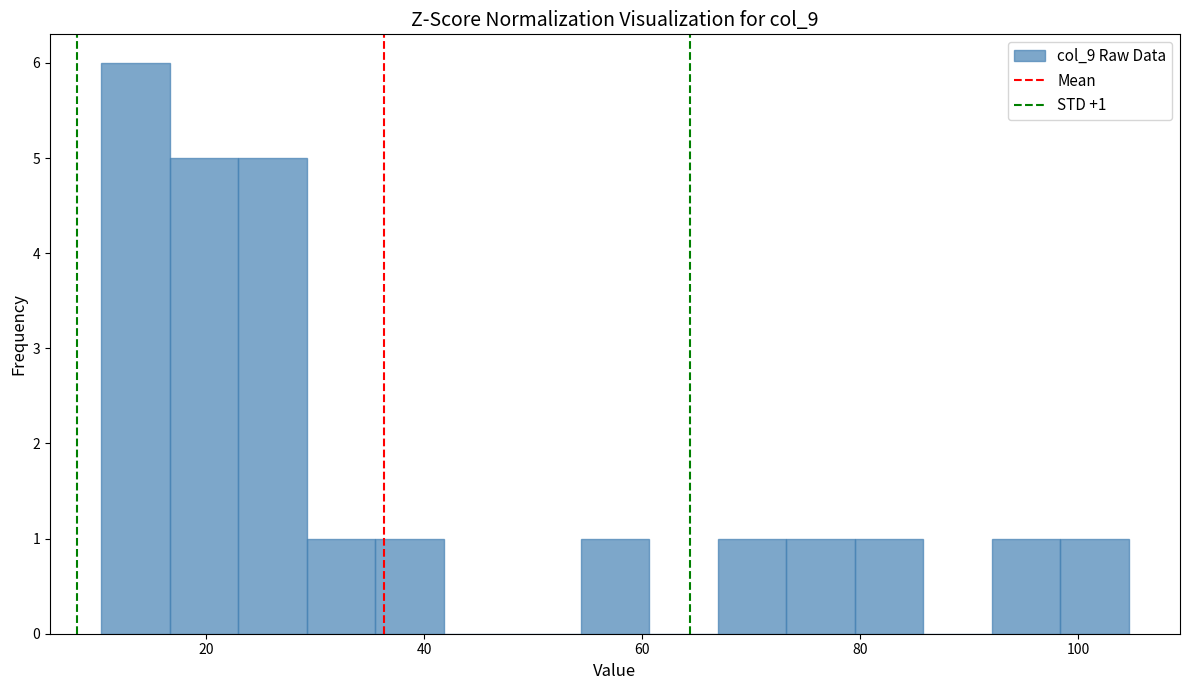

Around what value on the x-axis is the tallest bar? Give the approximate position of its centre, as read against the axis.

14